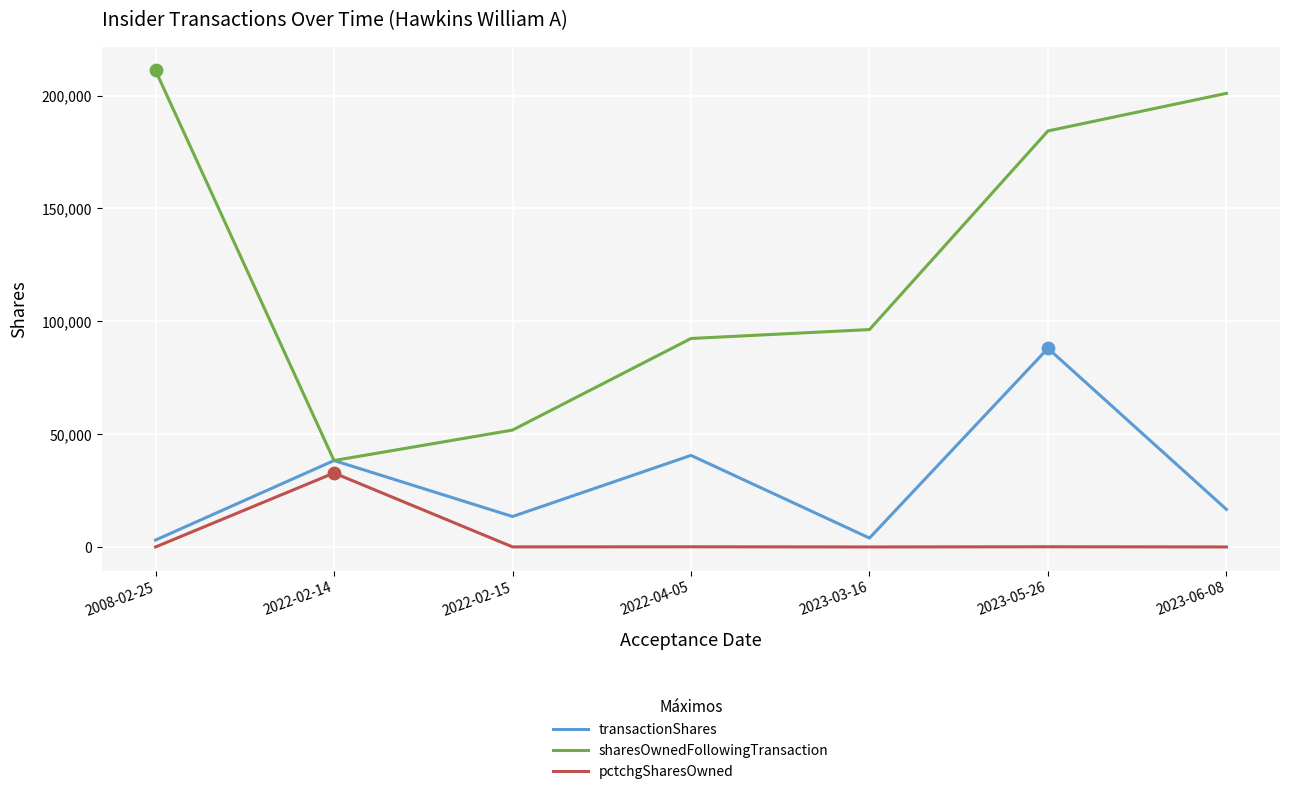

Is the value of pctchgSharesOwned at 2008-02-25 greater than the value of sharesOwnedFollowingTransaction at 2022-04-05?

No